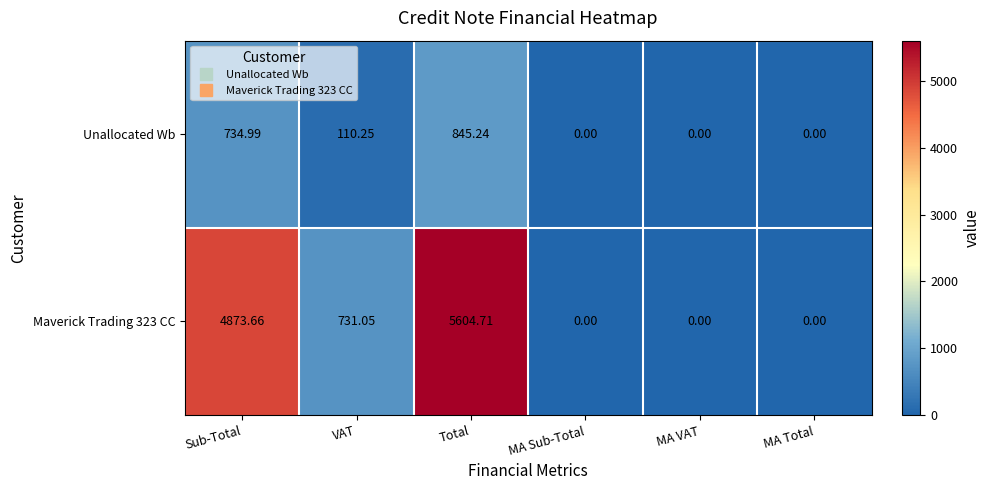

At which label is Unallocated Wb closest to 422?

VAT